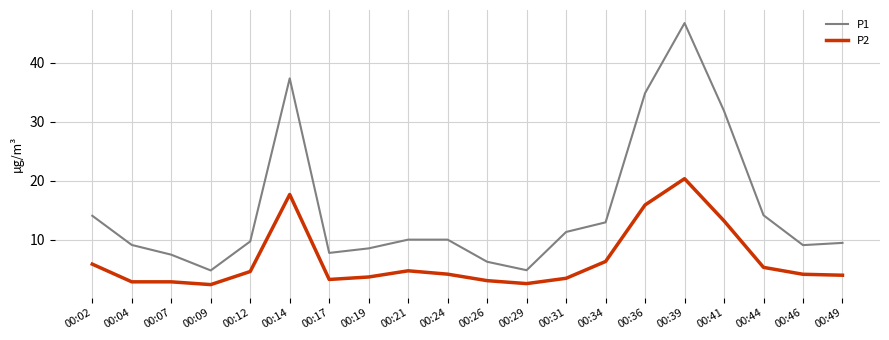

What is the spread (max minus min) of values at 00:49?

5.5